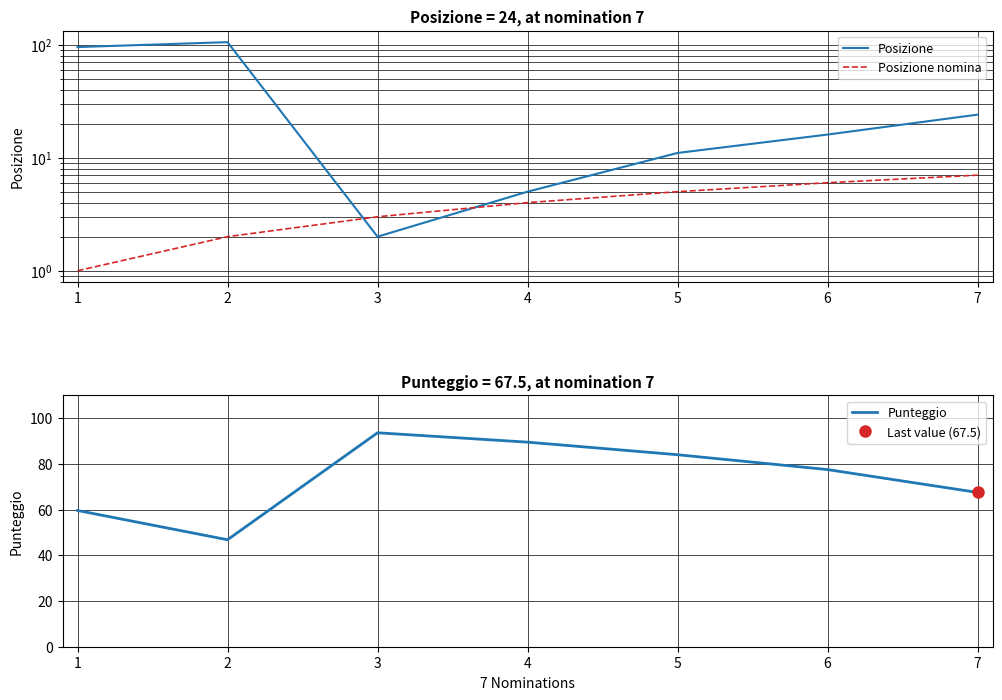

What is the difference between the maximum and minimum values in the Punteggio series?

46.8